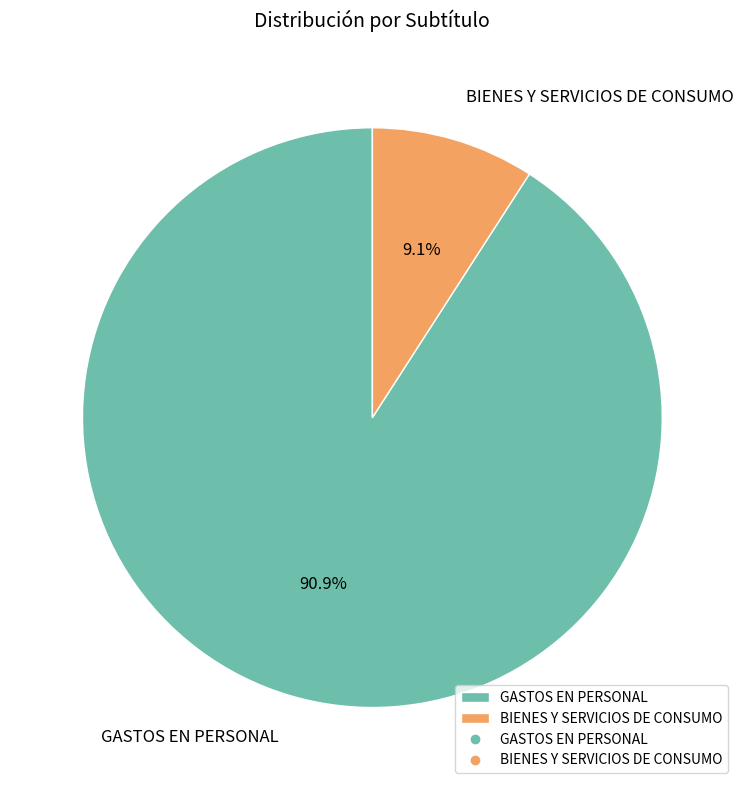

To the nearest percent, what is the average slice percentage?

50%